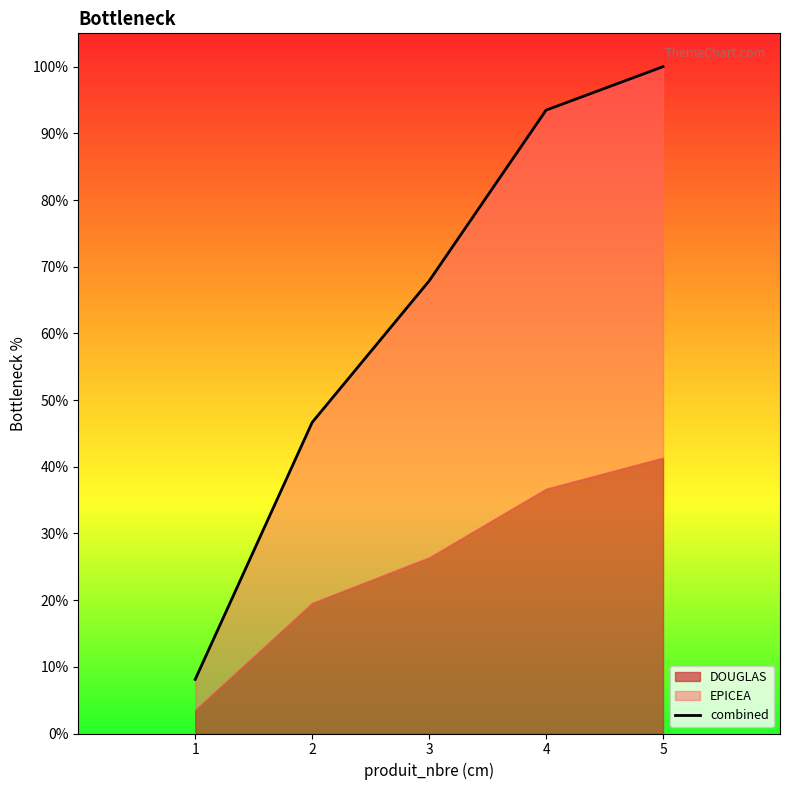

What is the ratio of the value at 1 to the value at 3?

0.1